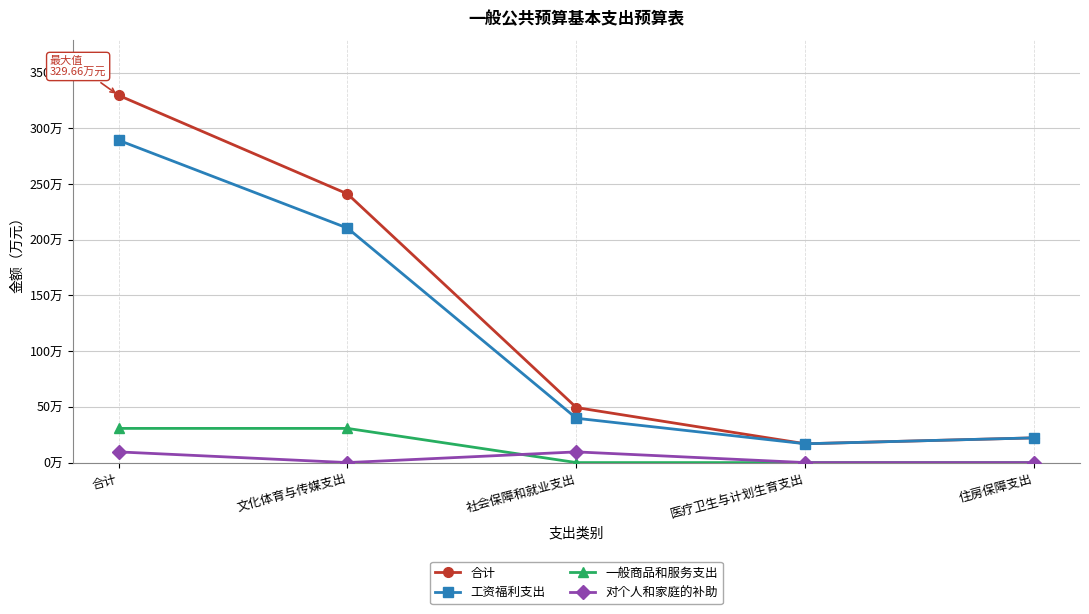

Reading right to left, transcribe all the data shown in this chart.

合计: 22.2	16.9	49.4	241.2	329.7
工资福利支出: 22.2	16.9	39.8	210.5	289.4
一般商品和服务支出: 0.0	0.0	0.0	30.7	30.7
对个人和家庭的补助: 0.0	0.0	9.6	0.0	9.6